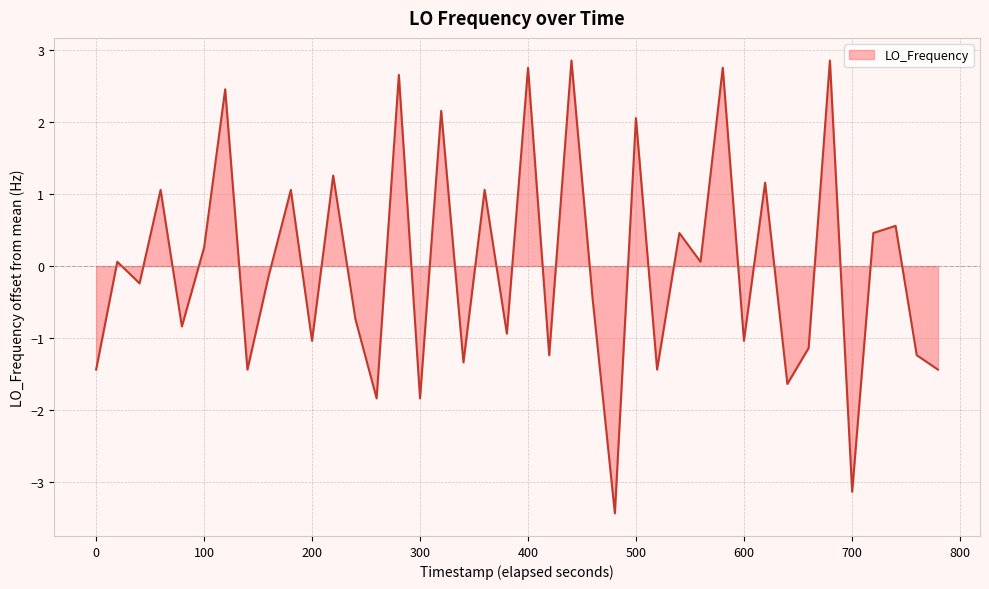

What is the difference between the maximum and minimum values?

6.3